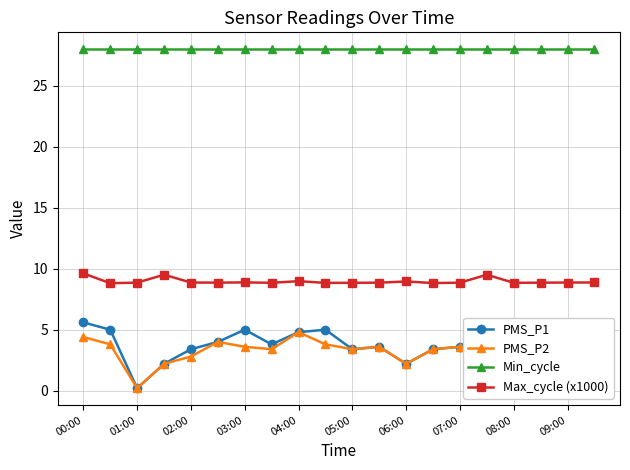

True or false: PMS_P2 has more than 2 interior local peaks.

True